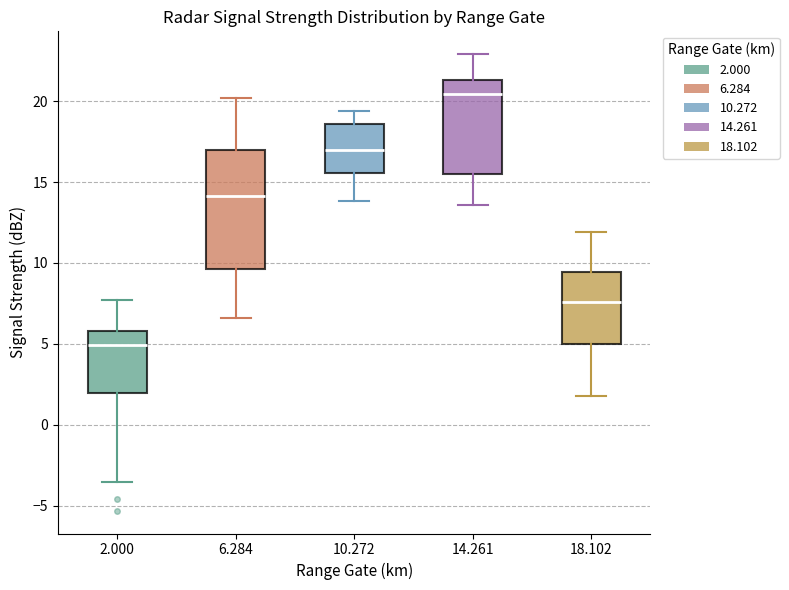

Reading left to right, transcribe this box plot: for each box, give where its median line is, the range the box spans, and where its two whiskers end, as read against the y-axis. The values are not printed on the chart, so give them approximately, as read against the axis.

2.000: median 5.0, box 2.0 to 6.0, whiskers -3.5 to 7.5
6.284: median 14.0, box 9.5 to 17.0, whiskers 6.5 to 20.0
10.272: median 17.0, box 15.5 to 18.5, whiskers 14.0 to 19.5
14.261: median 20.5, box 15.5 to 21.5, whiskers 13.5 to 23.0
18.102: median 7.5, box 5.0 to 9.5, whiskers 2.0 to 12.0